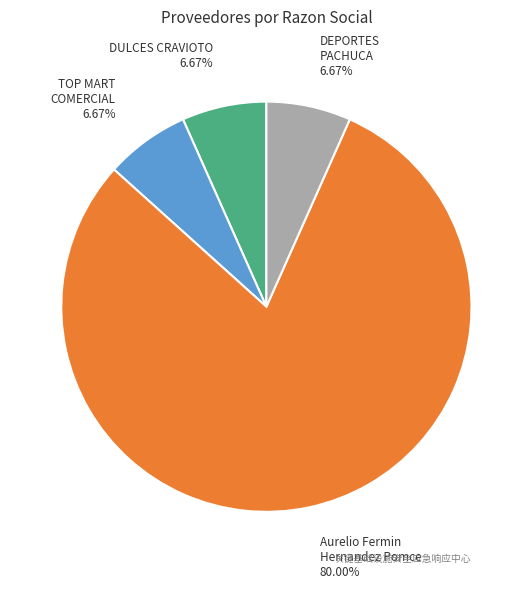

Is there a majority slice in this chart?

Yes